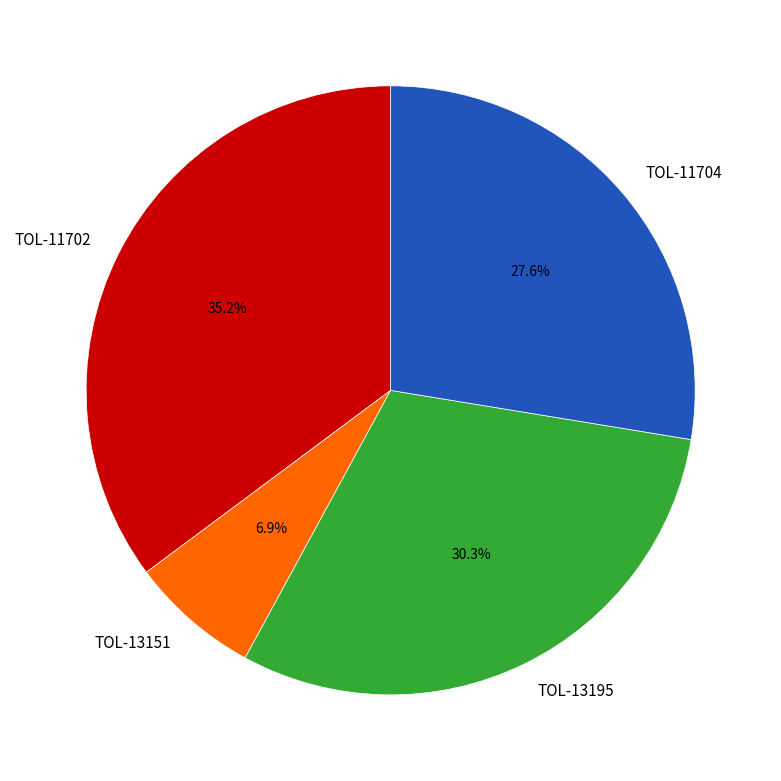

Count the number of slices in the pie.

4